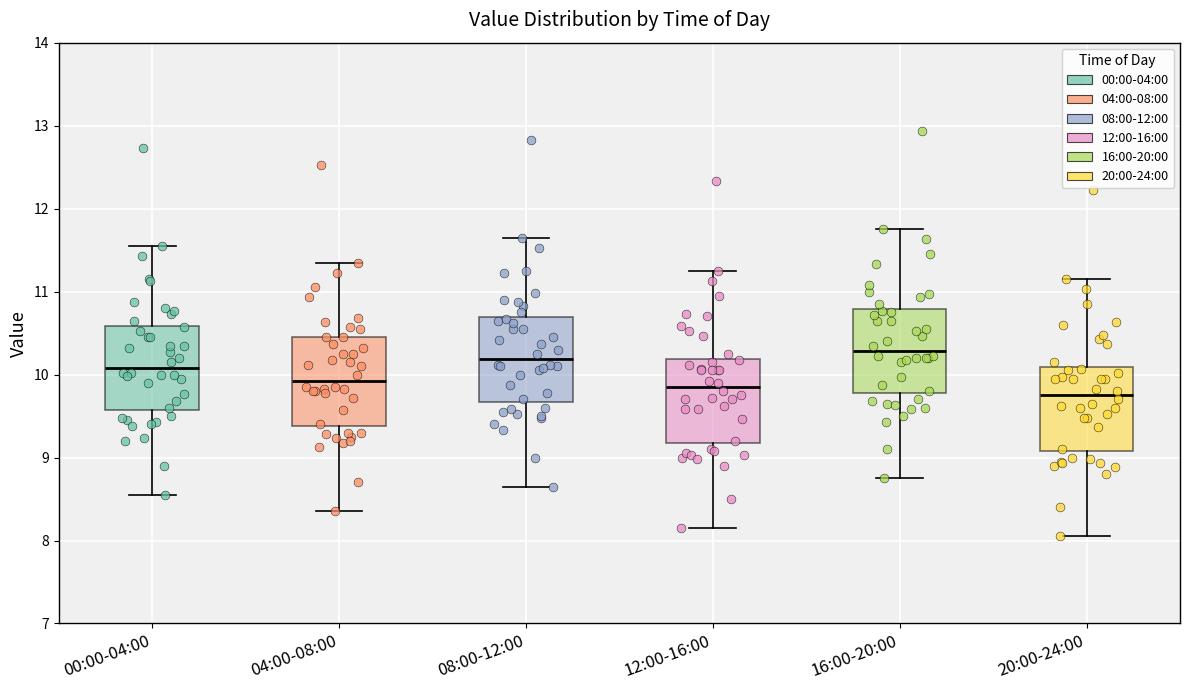

Which box's median line is the highest?

16:00-20:00